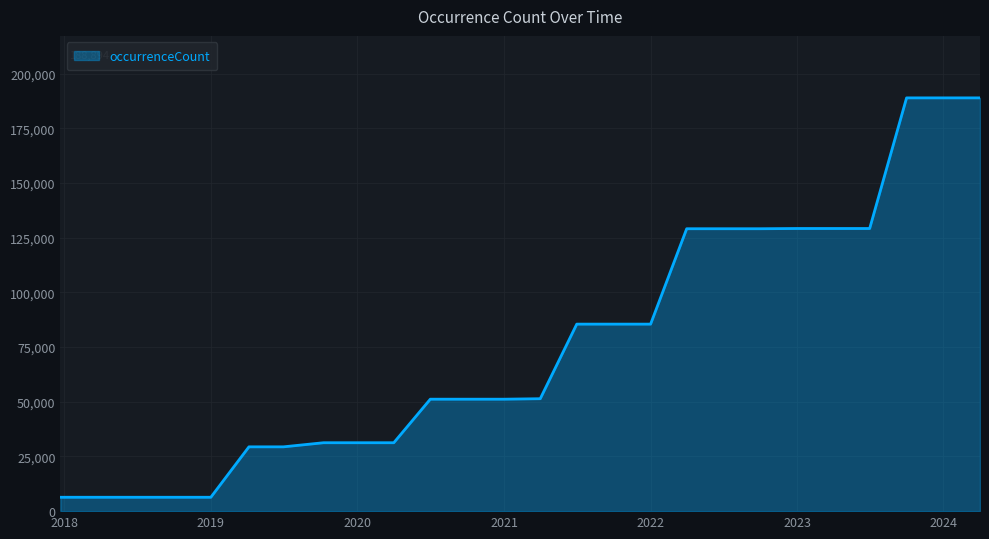

What is the difference between the maximum and minimum values?

182546